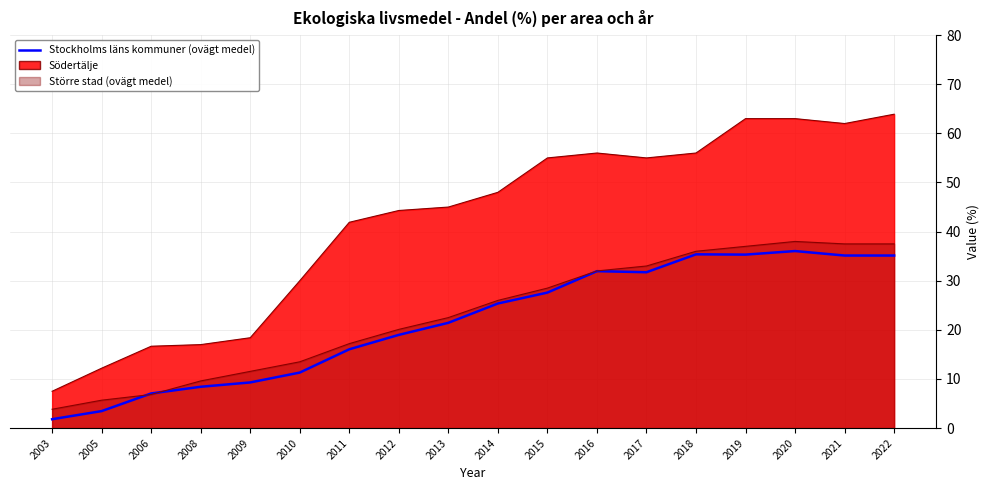

Is it true that the value at 2008 is 11.9?

False